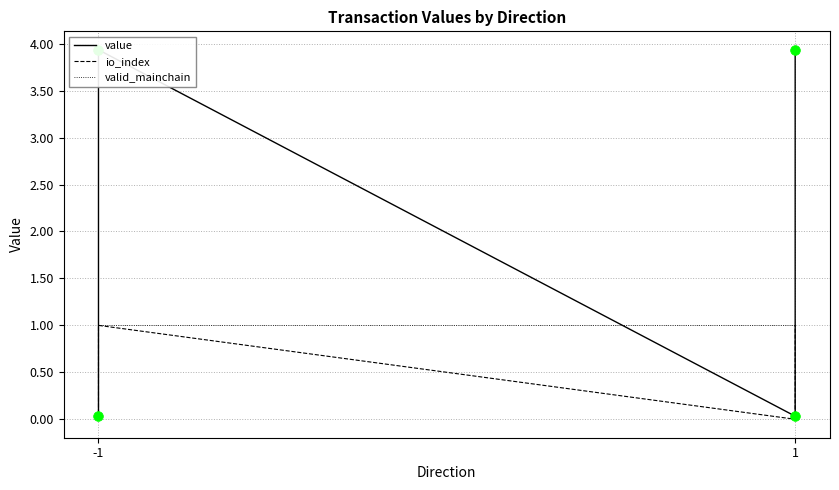

What is the average value of the value series?

2.0